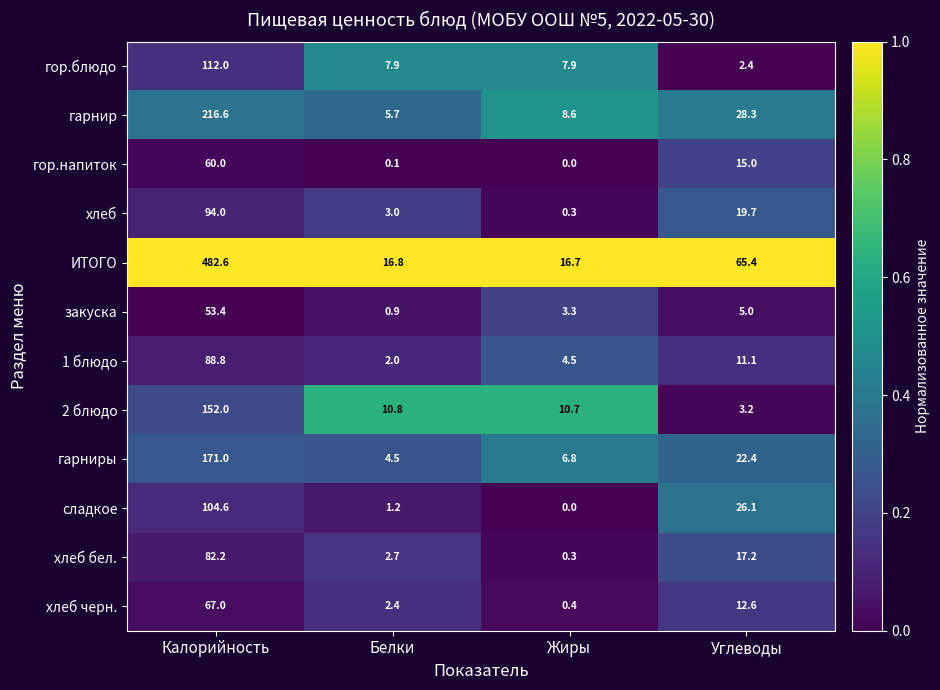

Where does the хлеб бел. series first go above 17?

Калорийность